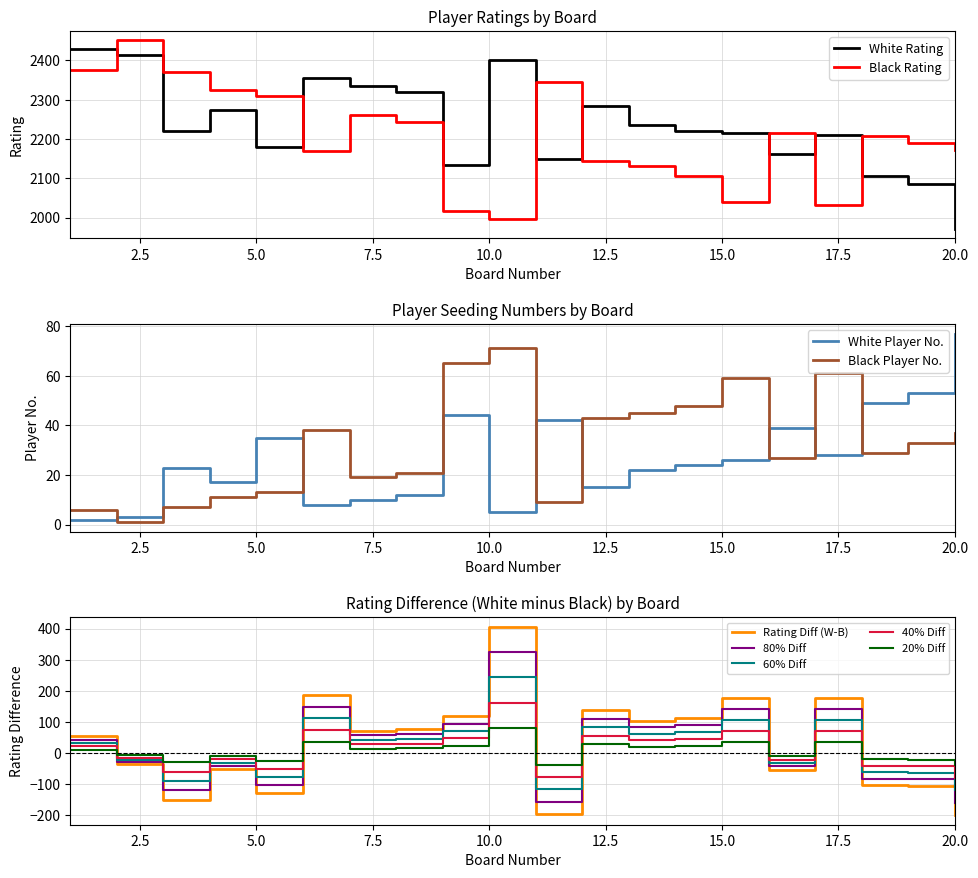

At which label is Black Rating closest to 2223?

16